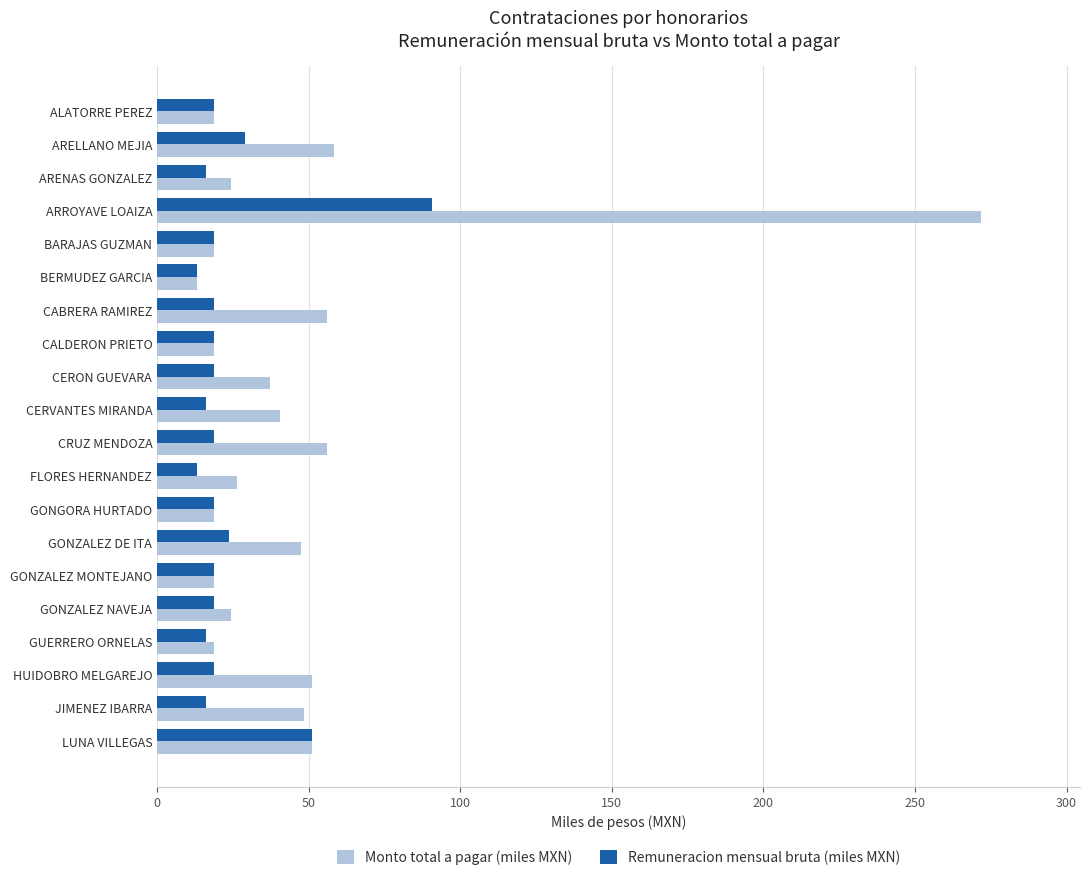

What is the difference between the maximum and minimum values in the Monto total a pagar (miles MXN) series?

258.6